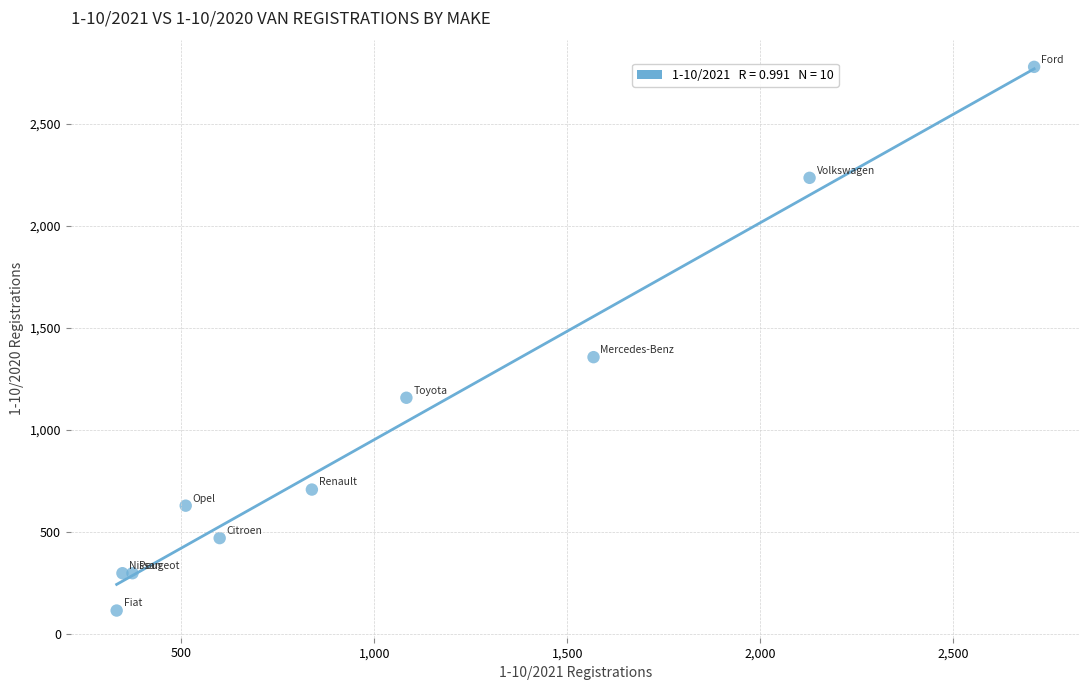

What Y value in the scatter plot is closest to 1446?

1356